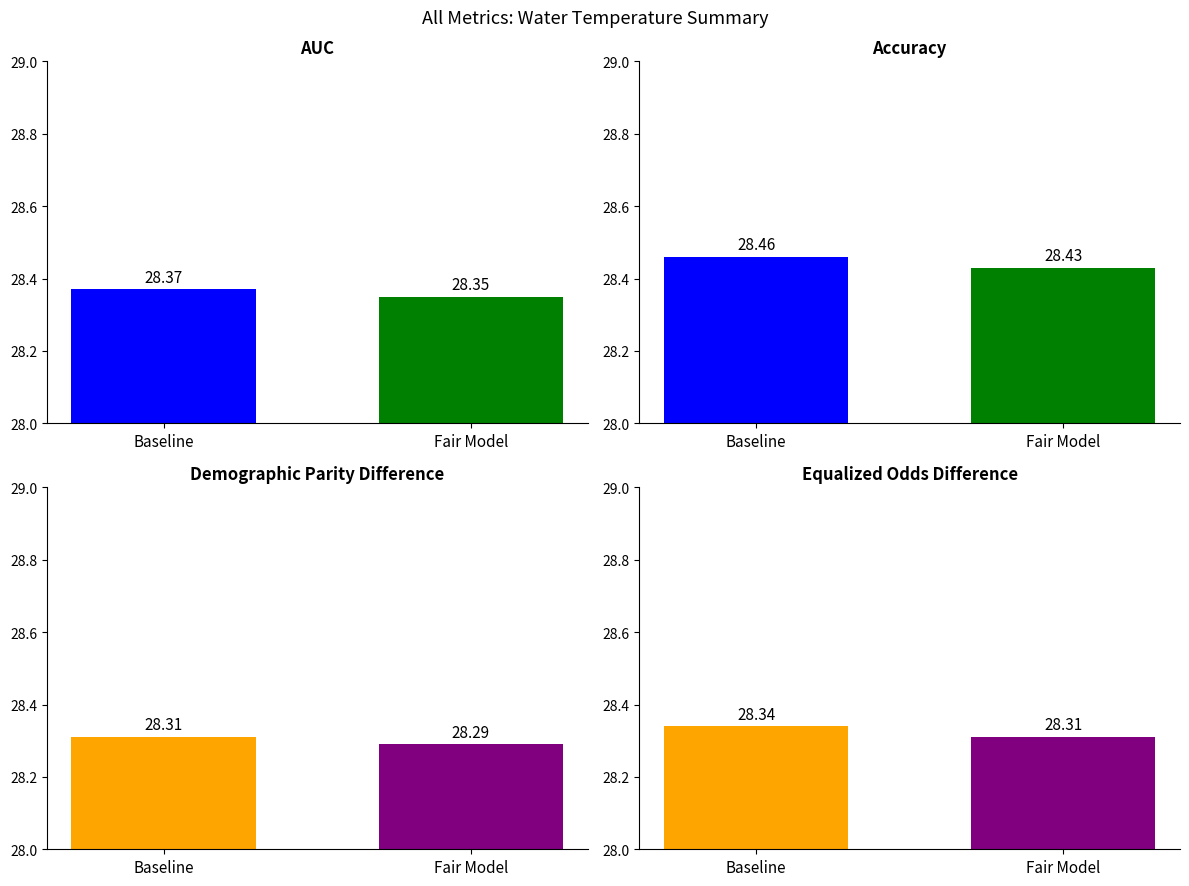

Is it true that Mean Water Temp (Baseline) equals 40.4 at 0?

False